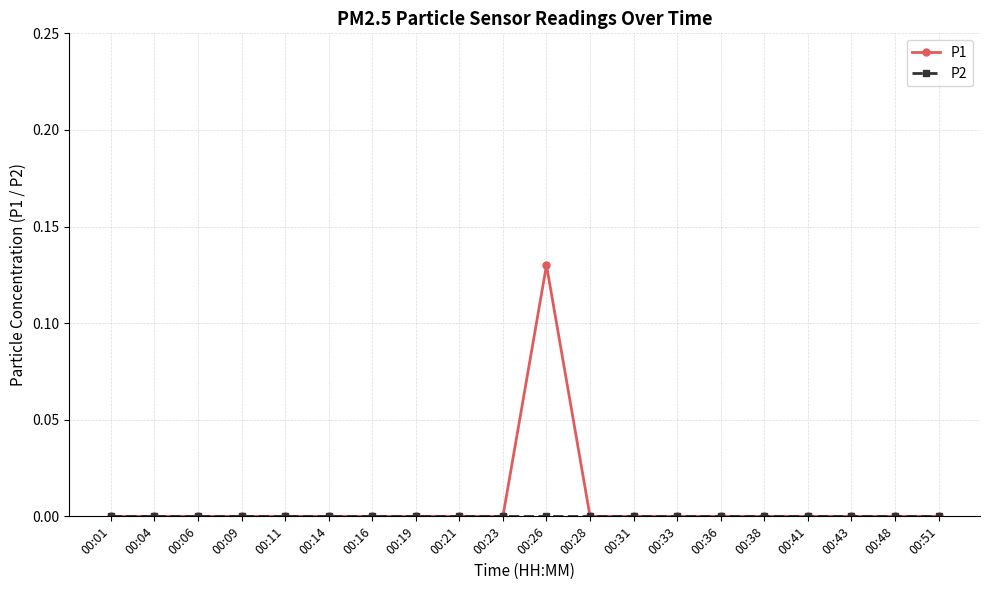

At which category is the sum across all series the highest?

00:26